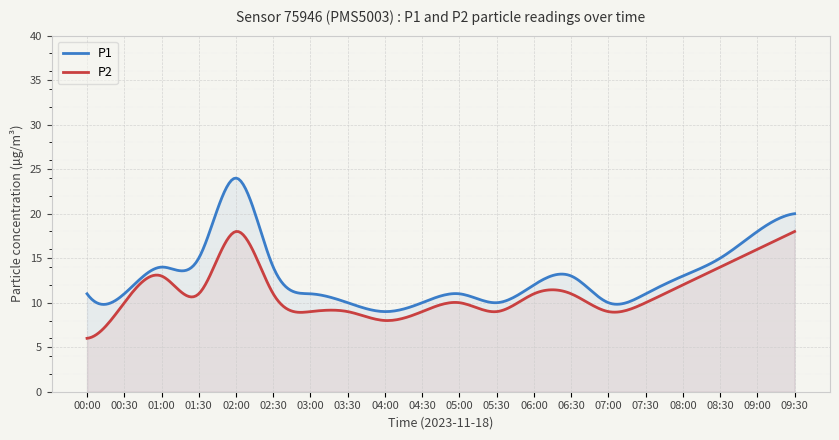

List the series in order of their overall mean, lowest first.

P2, P1